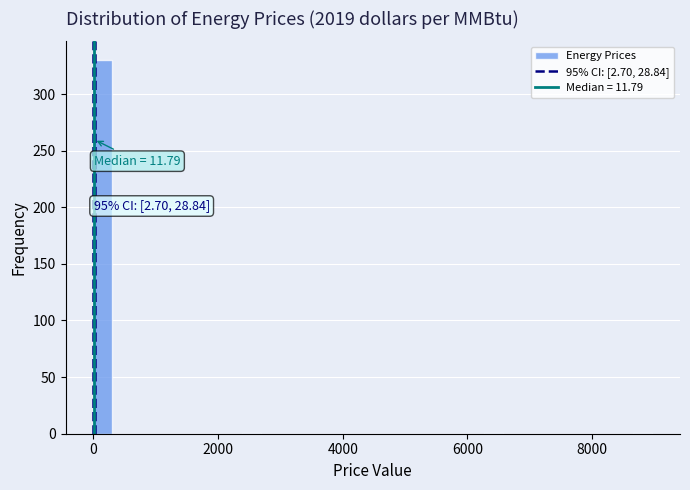

Read against the x-axis, roughly where is the centre of the tallest bar?

200